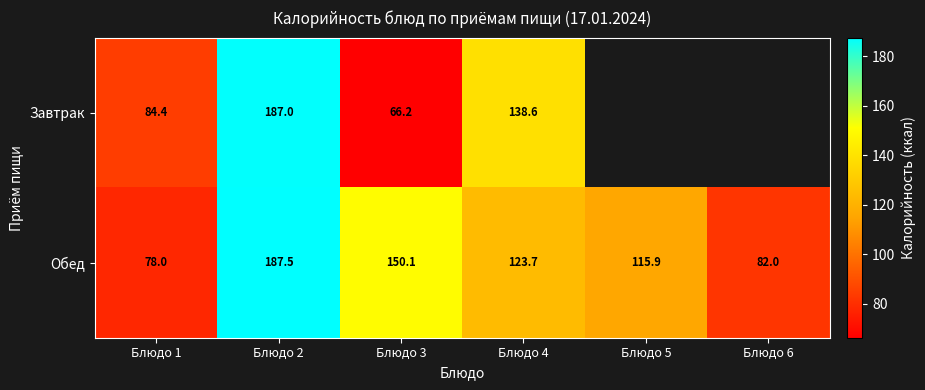

At which category is the sum across all series the highest?

Блюдо 2